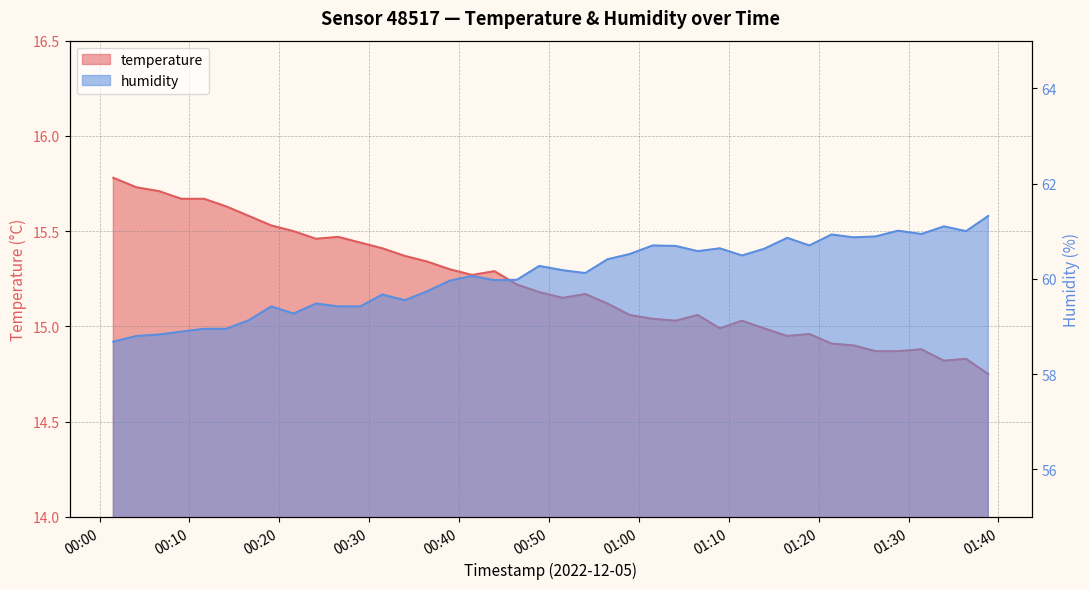

How many values in the humidity series are below 60?

18